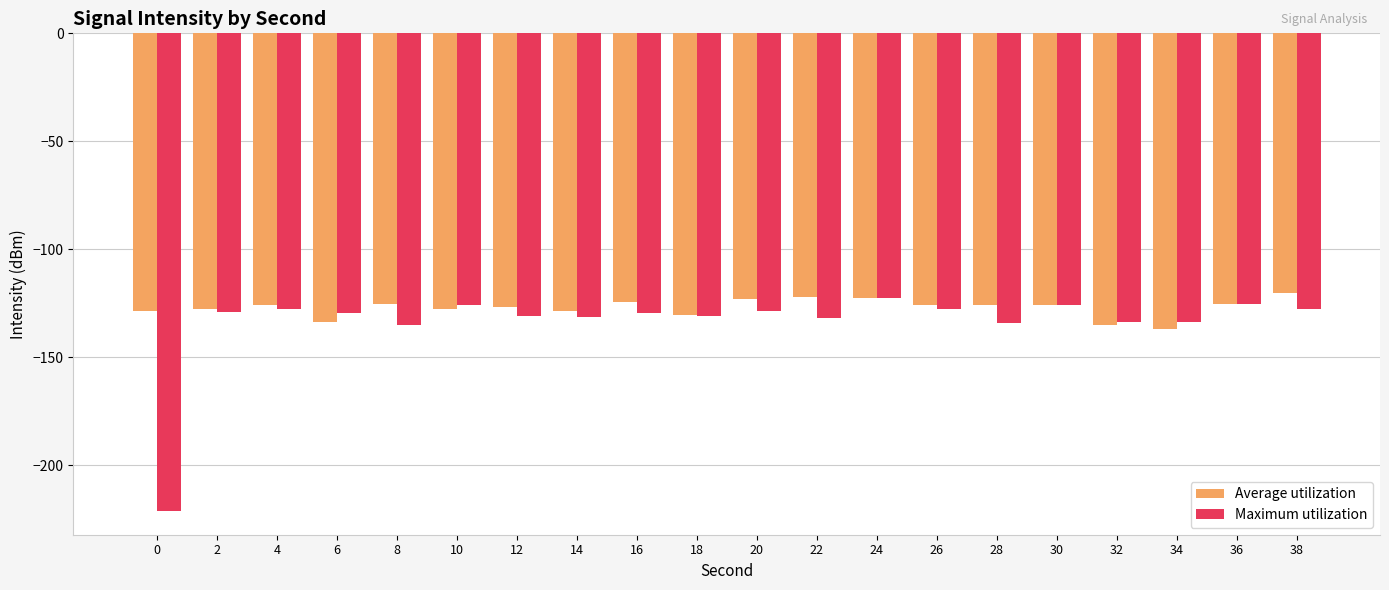

How many groups of bars are there?

20